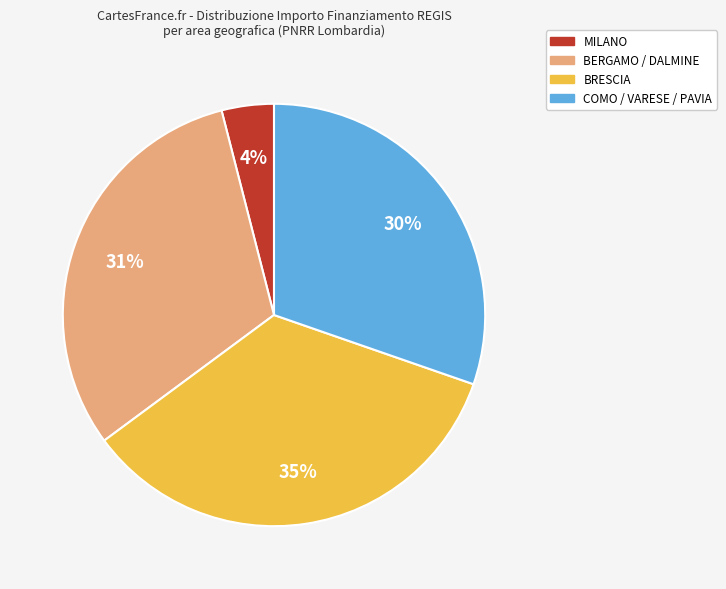

Does any single category account for the majority?

No